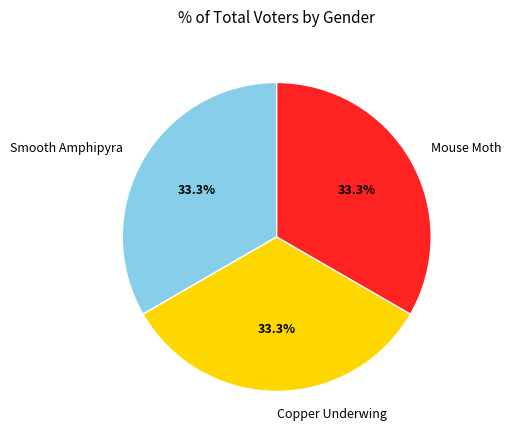

True or false: Smooth Amphipyra accounts for 43% of the total.

False